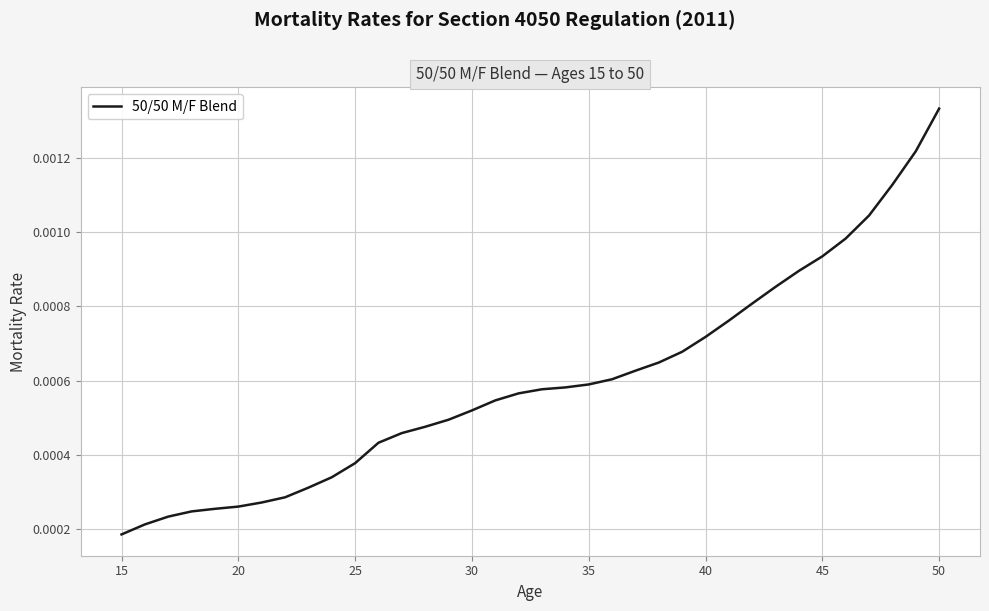

At which label is the value closest to 0?

15